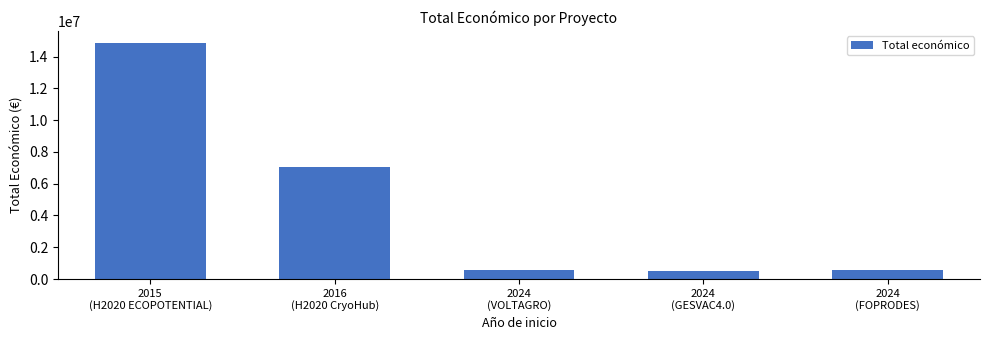

What is the greatest value displayed?

14874340